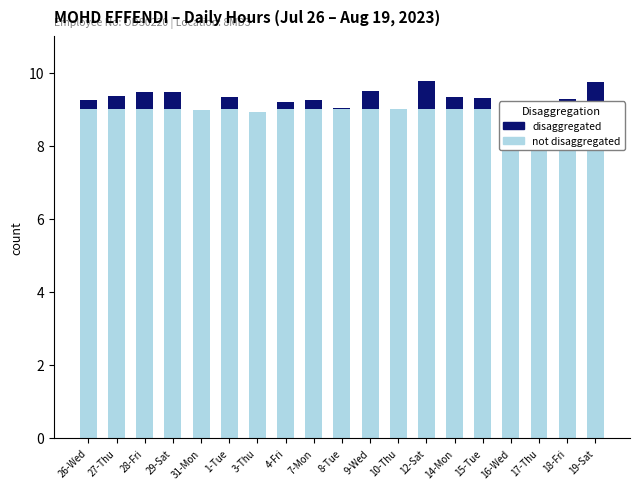

Which series has the largest total across all categories?

not disaggregated